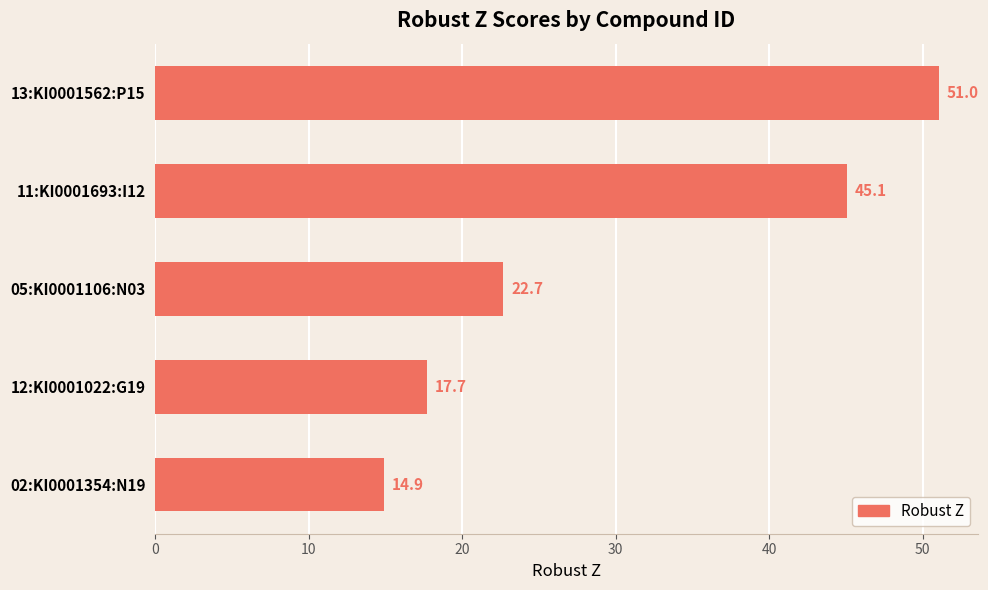

Are the bars horizontal?

Yes